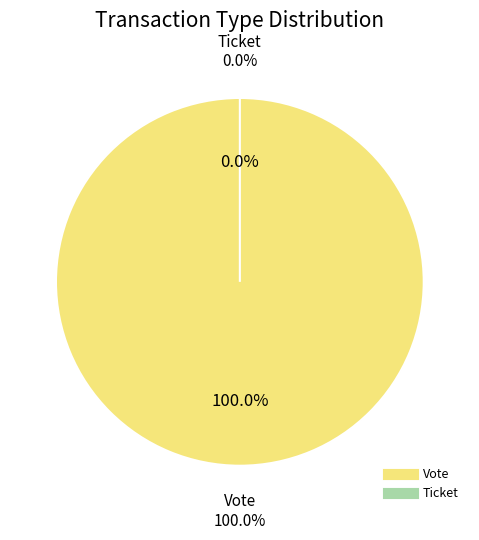

Rank the categories by value from lowest to highest.

Ticket, Vote